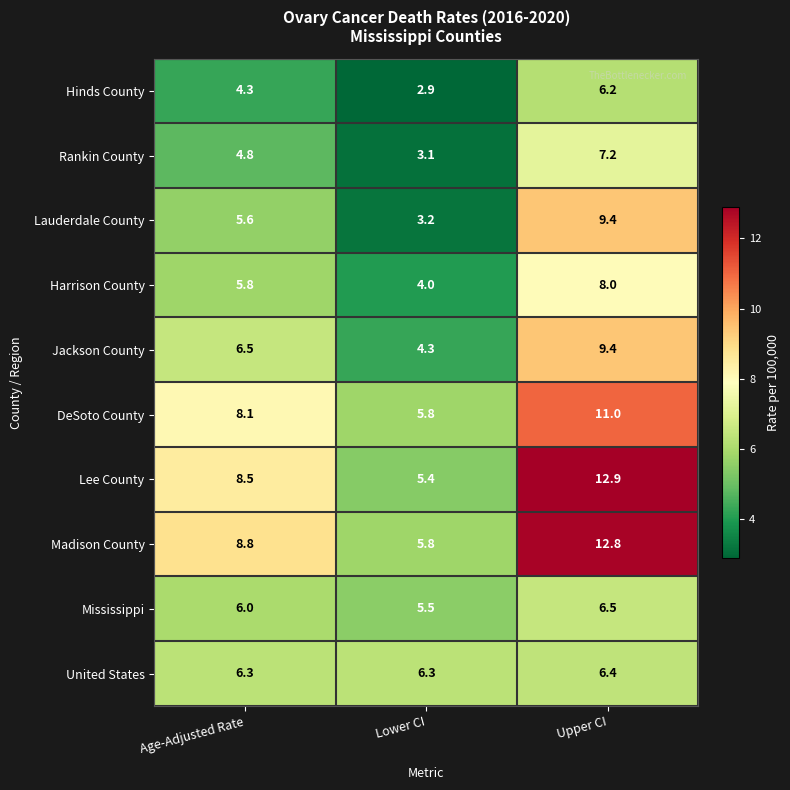

At which label is Lauderdale County closest to 6?

Age-Adjusted Rate